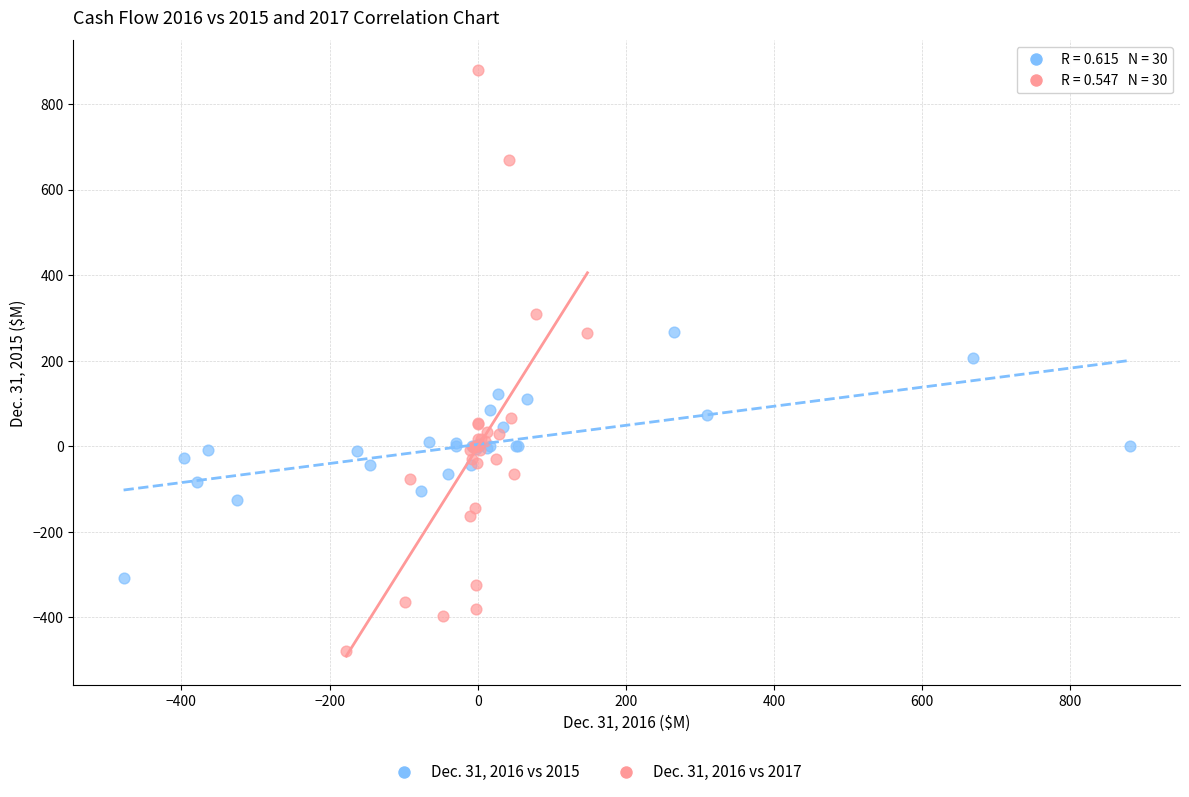

Which series has the widest spread of Y values?

Dec. 31, 2016 vs 2017